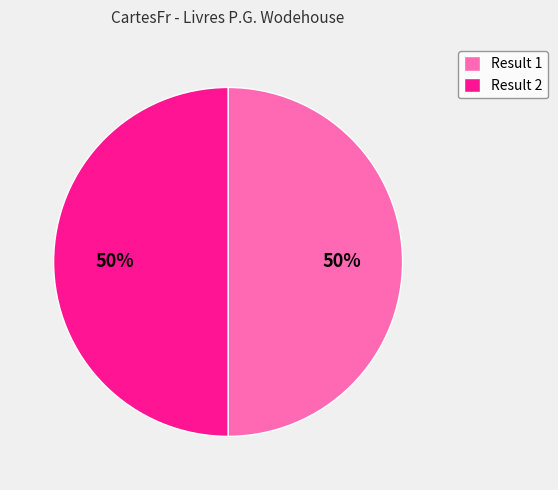

To the nearest percent, what is the average slice percentage?

50%